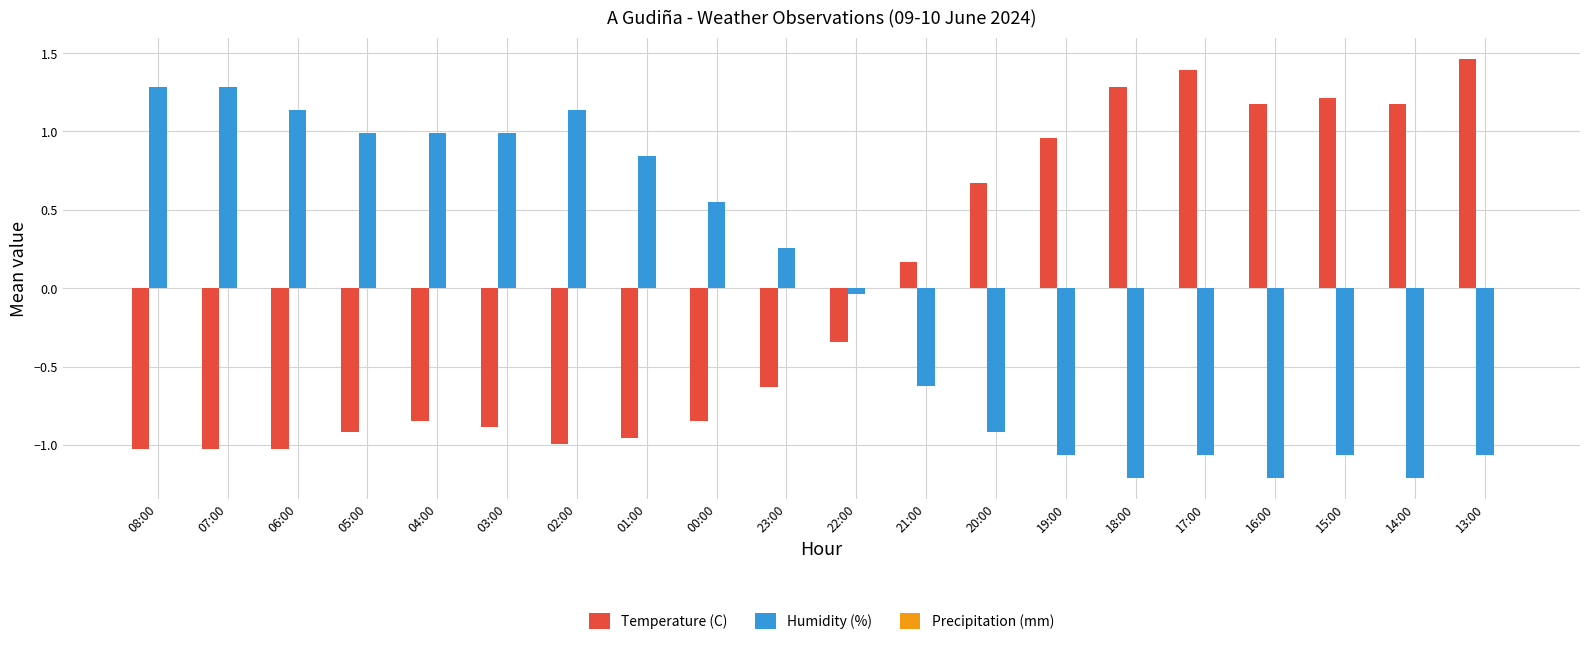

What position from the left is 16:00?

17